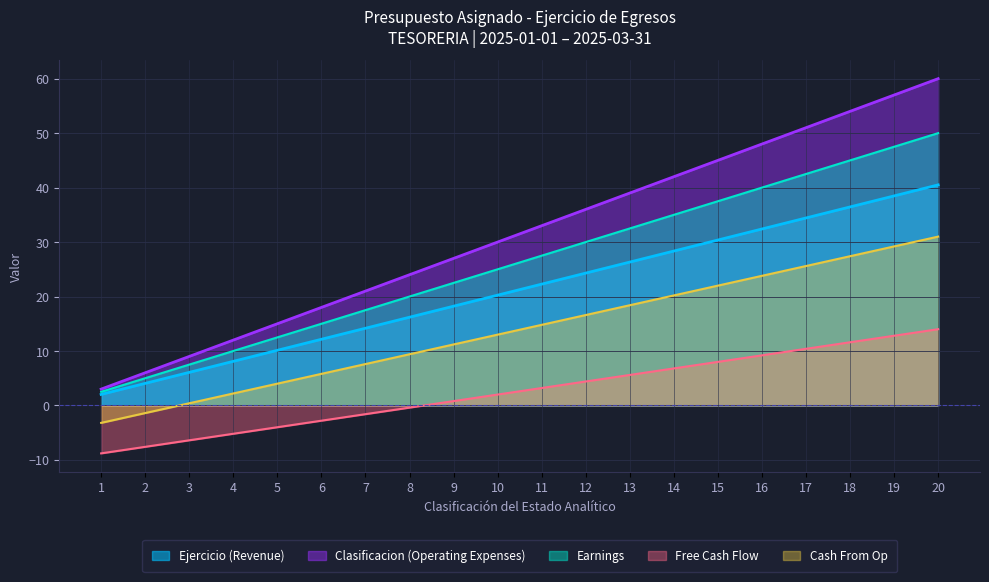

Between 2 and 7, which is larger?

7